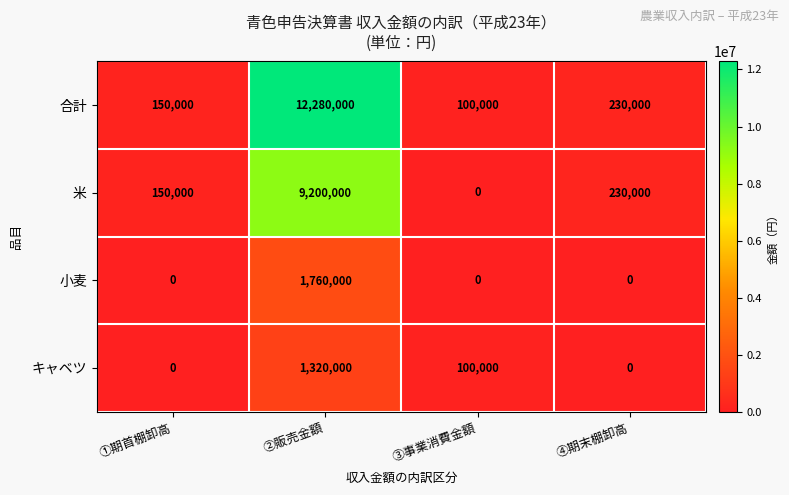

How many series are shown in this chart?

4